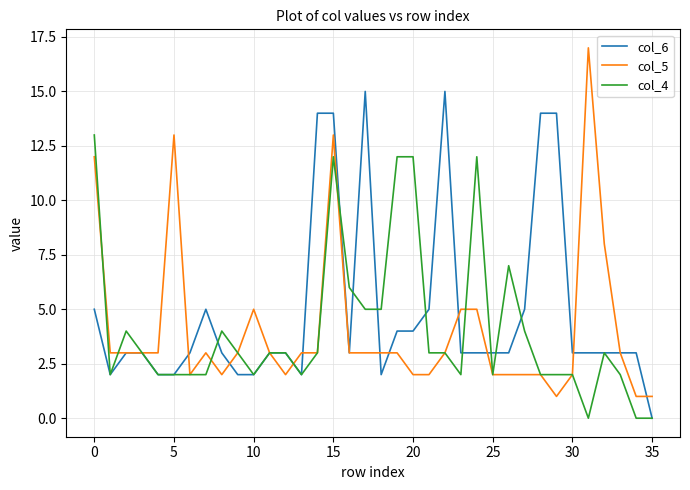

Which series has the largest total across all categories?

col_6